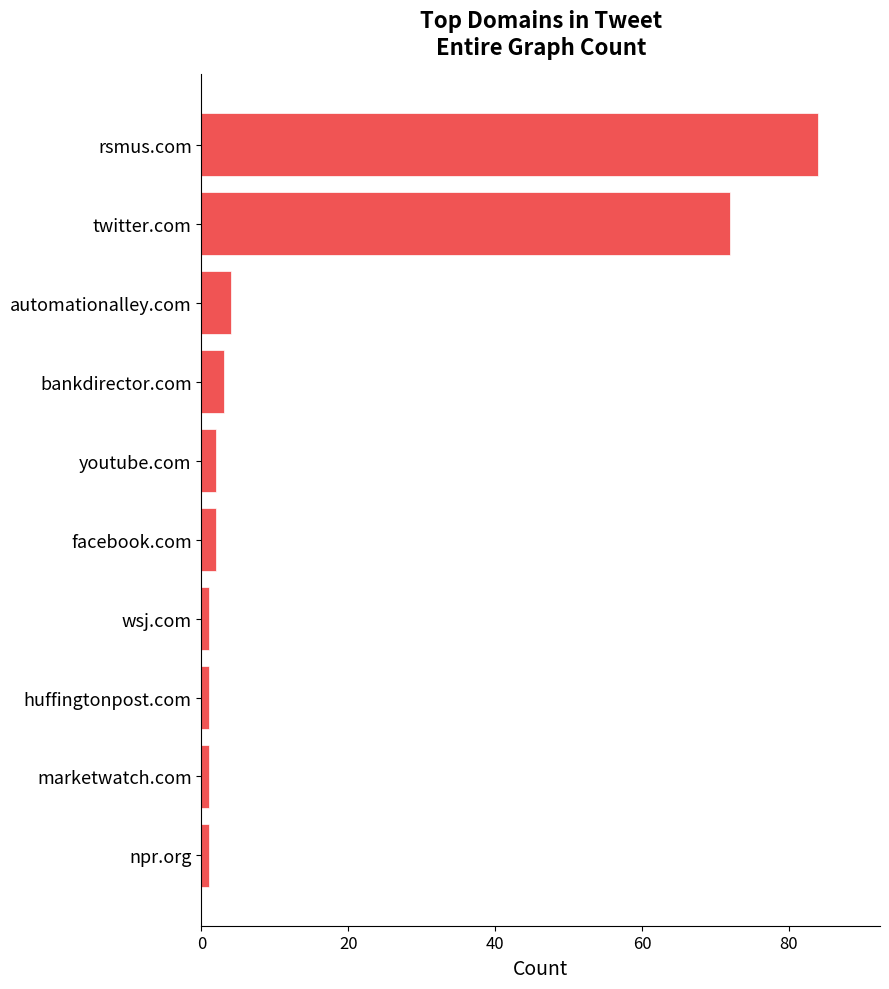

What is the smallest value displayed?

1